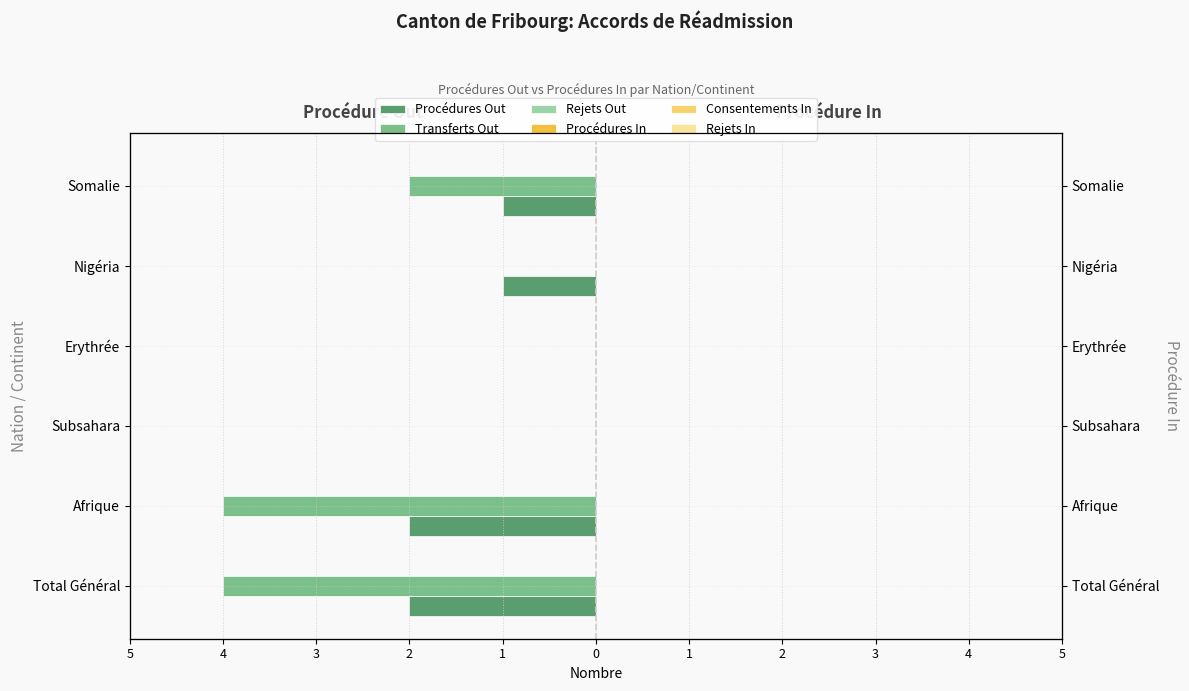

What are all the series names shown in the legend?

Procédures Out (col_2), Transferts Out (col_7), Rejets Out (col_6), Procédures In (col_3), Consentements In (col_11), Rejets In (col_12)